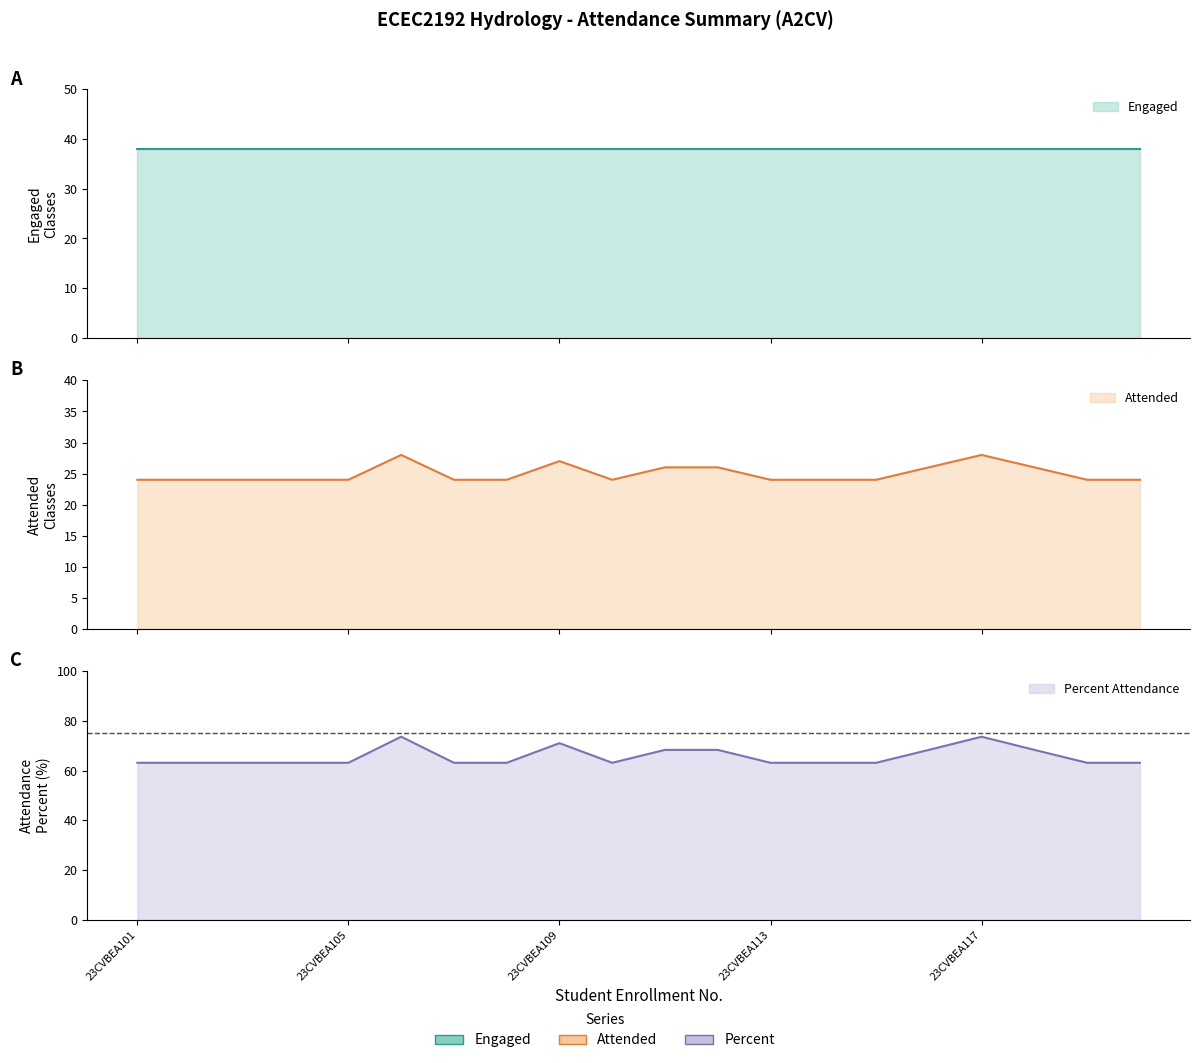

At which category is the sum across all series the highest?

23CVBEA106